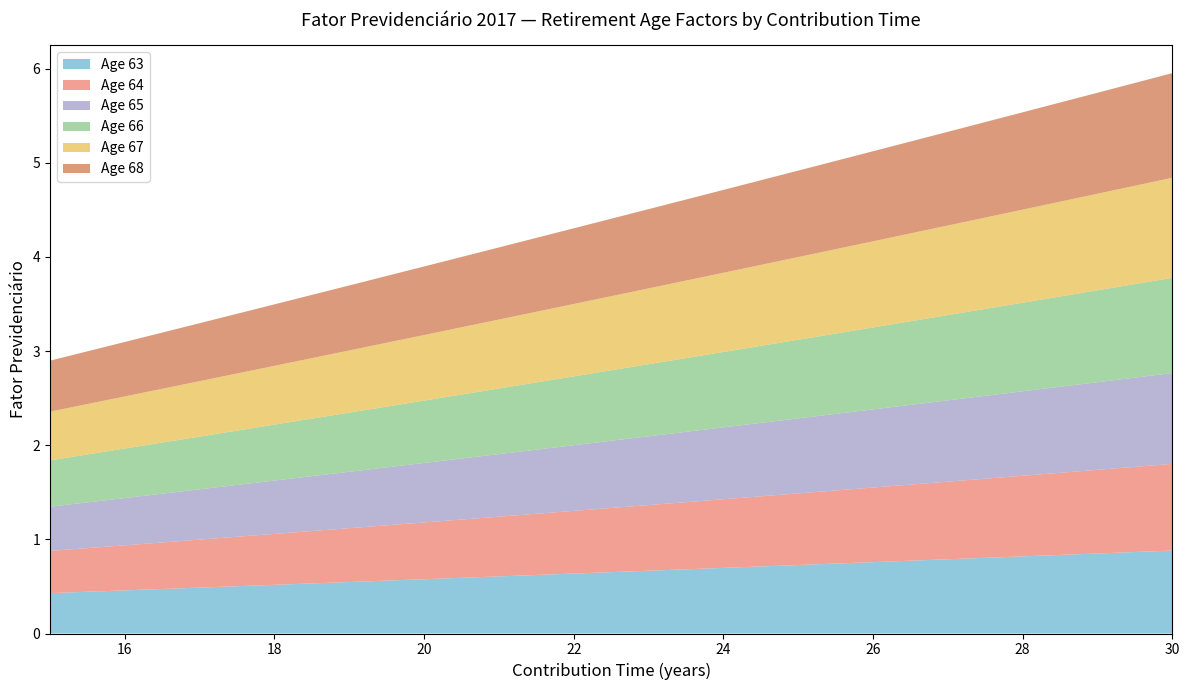

Reading left to right, list all the values displayed in this chart.

Age 63: 0.4	0.5	0.5	0.5	0.5	0.6	0.6	0.6	0.7	0.7	0.7	0.8	0.8	0.8	0.9	0.9
Age 64: 0.4	0.5	0.5	0.5	0.6	0.6	0.6	0.7	0.7	0.7	0.8	0.8	0.8	0.9	0.9	0.9
Age 65: 0.5	0.5	0.5	0.6	0.6	0.6	0.7	0.7	0.7	0.8	0.8	0.8	0.9	0.9	0.9	1.0
Age 66: 0.5	0.5	0.6	0.6	0.6	0.7	0.7	0.7	0.8	0.8	0.8	0.9	0.9	0.9	1.0	1.0
Age 67: 0.5	0.6	0.6	0.6	0.7	0.7	0.7	0.8	0.8	0.8	0.9	0.9	1.0	1.0	1.0	1.1
Age 68: 0.5	0.6	0.6	0.7	0.7	0.7	0.8	0.8	0.8	0.9	0.9	1.0	1.0	1.0	1.1	1.1